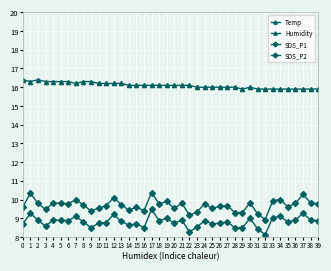

What is the smallest value displayed?

8.1